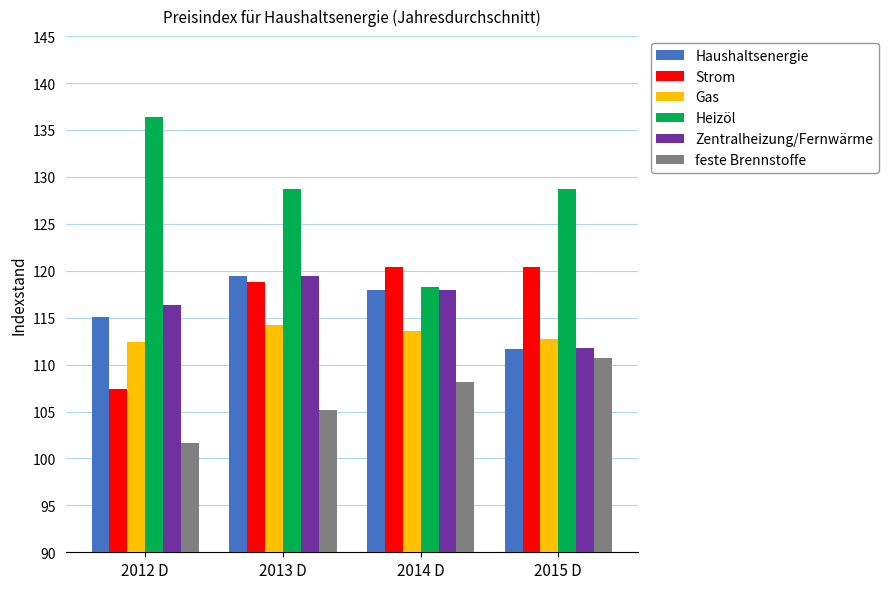

Which series has the largest range (max minus min)?

Heizöl